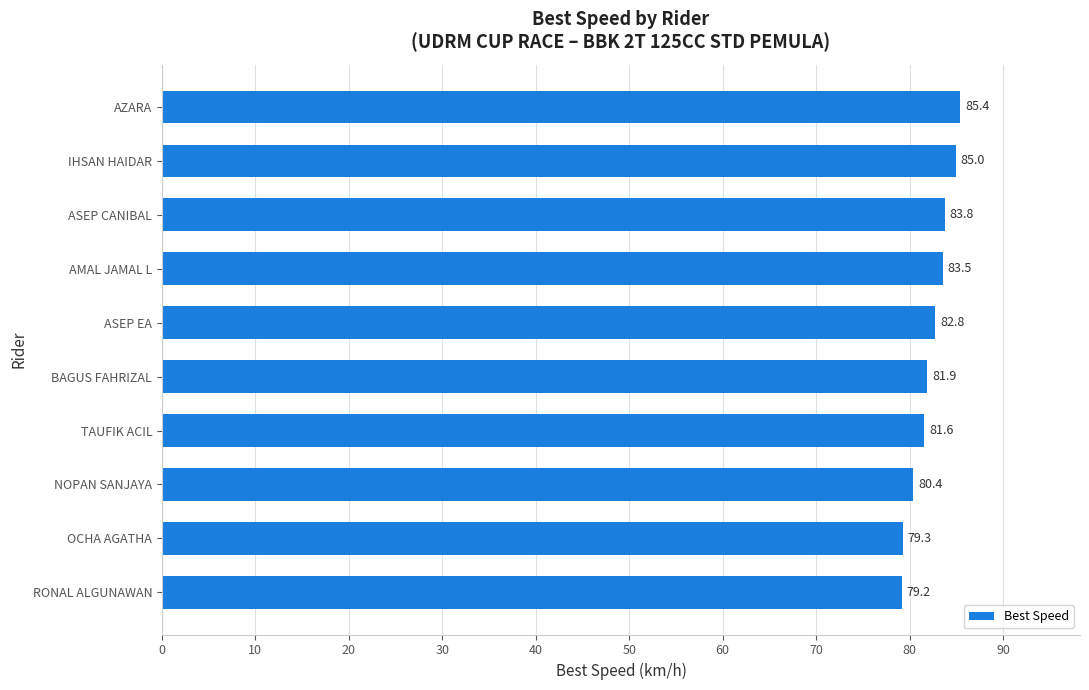

How many distinct data groups are displayed?

1